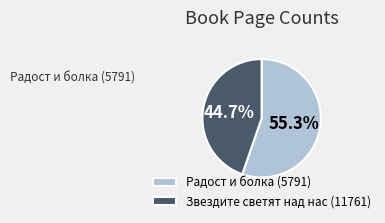

To the nearest percent, what portion does Звездите светят над нас (11761) represent?

45%